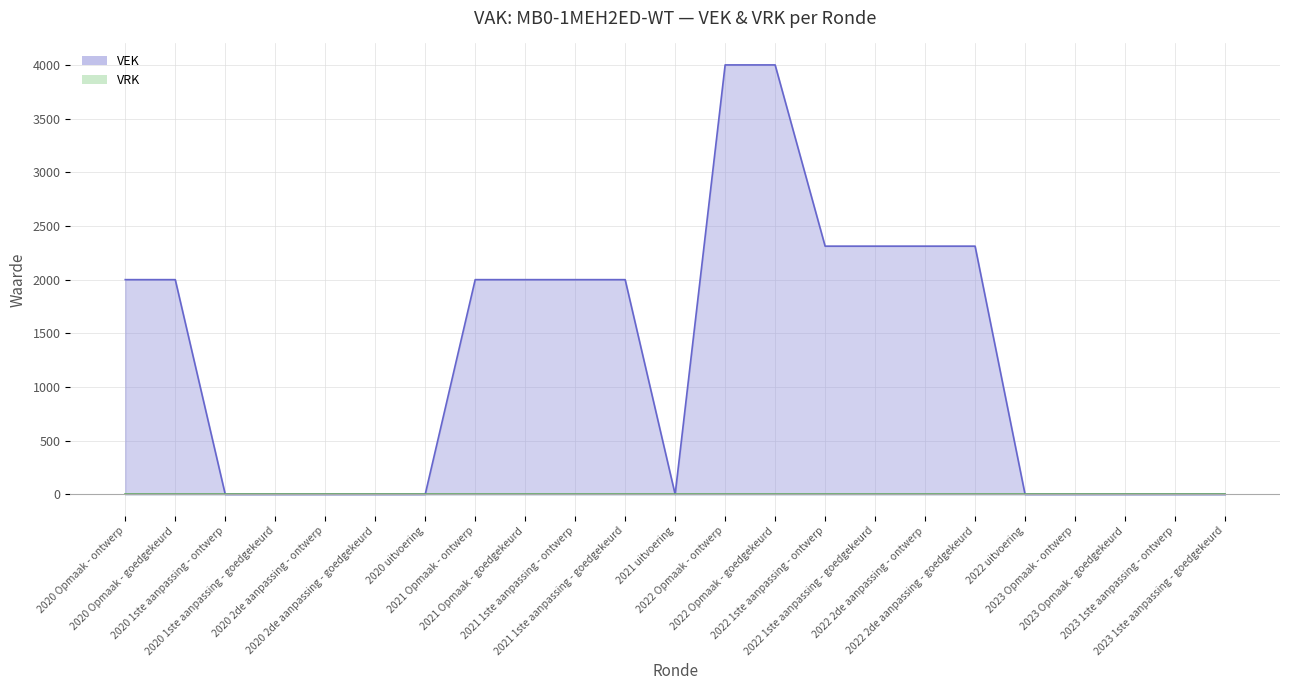

Where is the data nearest to the value 2000?

2020 Opmaak - ontwerp